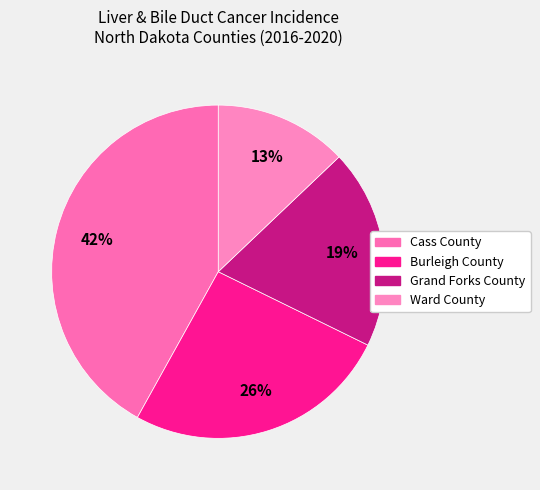

To the nearest percent, what percentage of the pie is Ward County?

13%